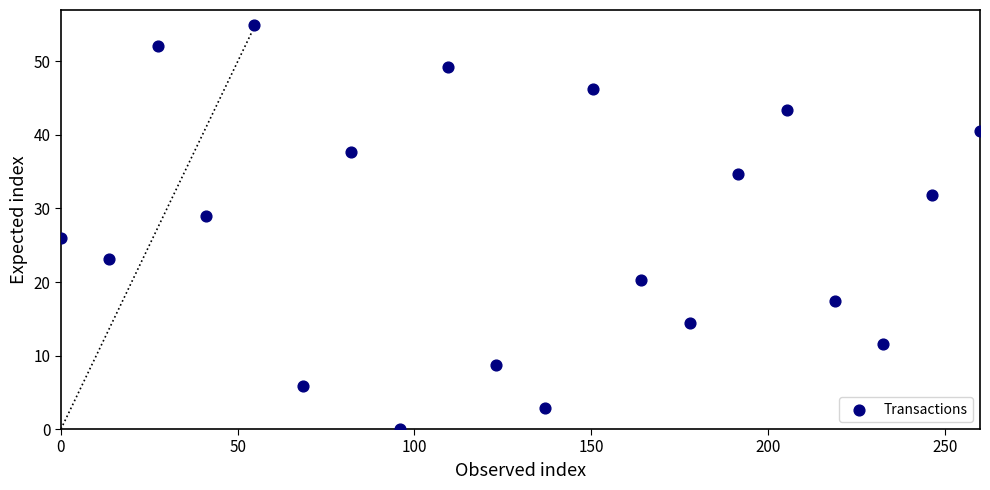

What Y value in the scatter plot is closest to 27?

26.1